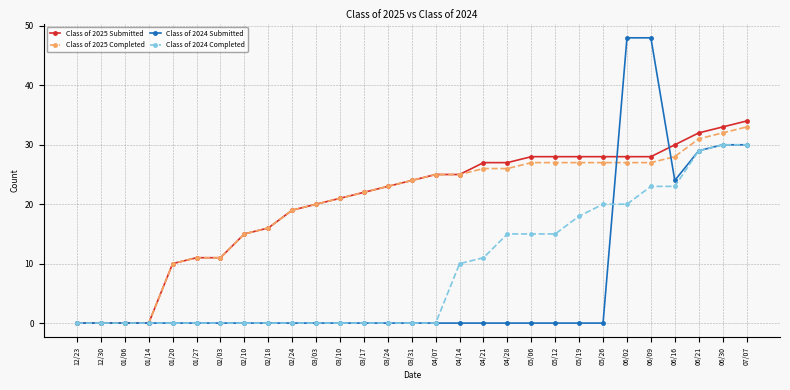

What is the label of the 18th point from the left?

04/21